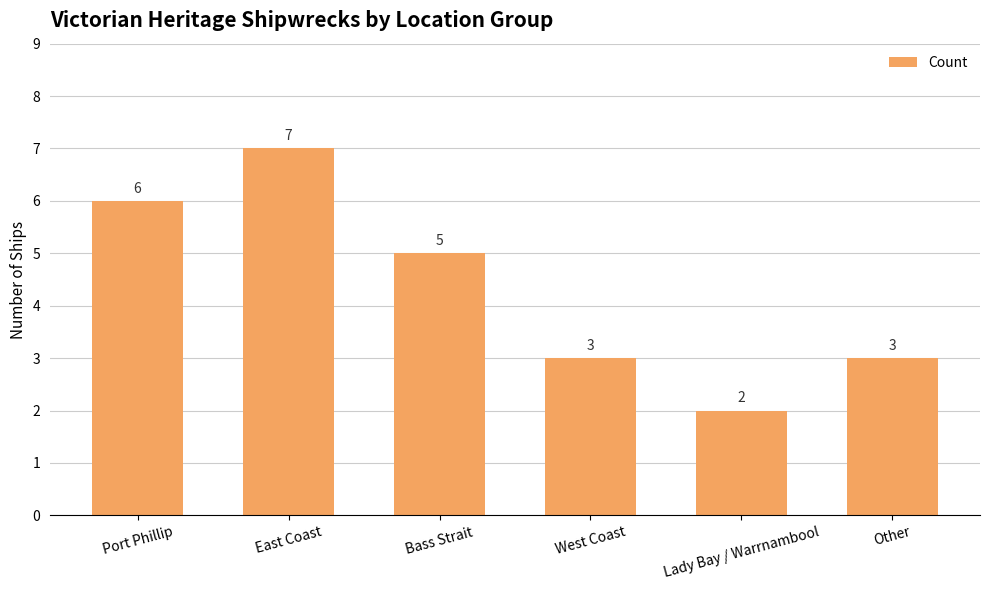

Approximately how many times larger is the value at West Coast compared to Bass Strait?

0.6